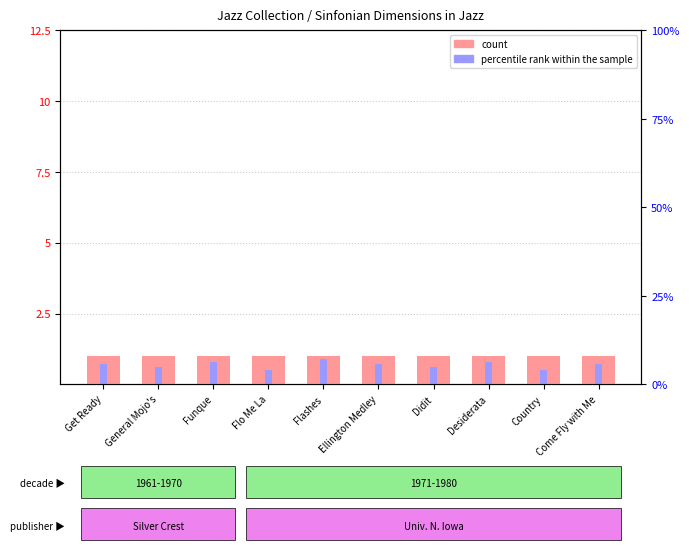

What is the sum of the percentile rank within the sample values at Flo Me La and Funque?

1.3